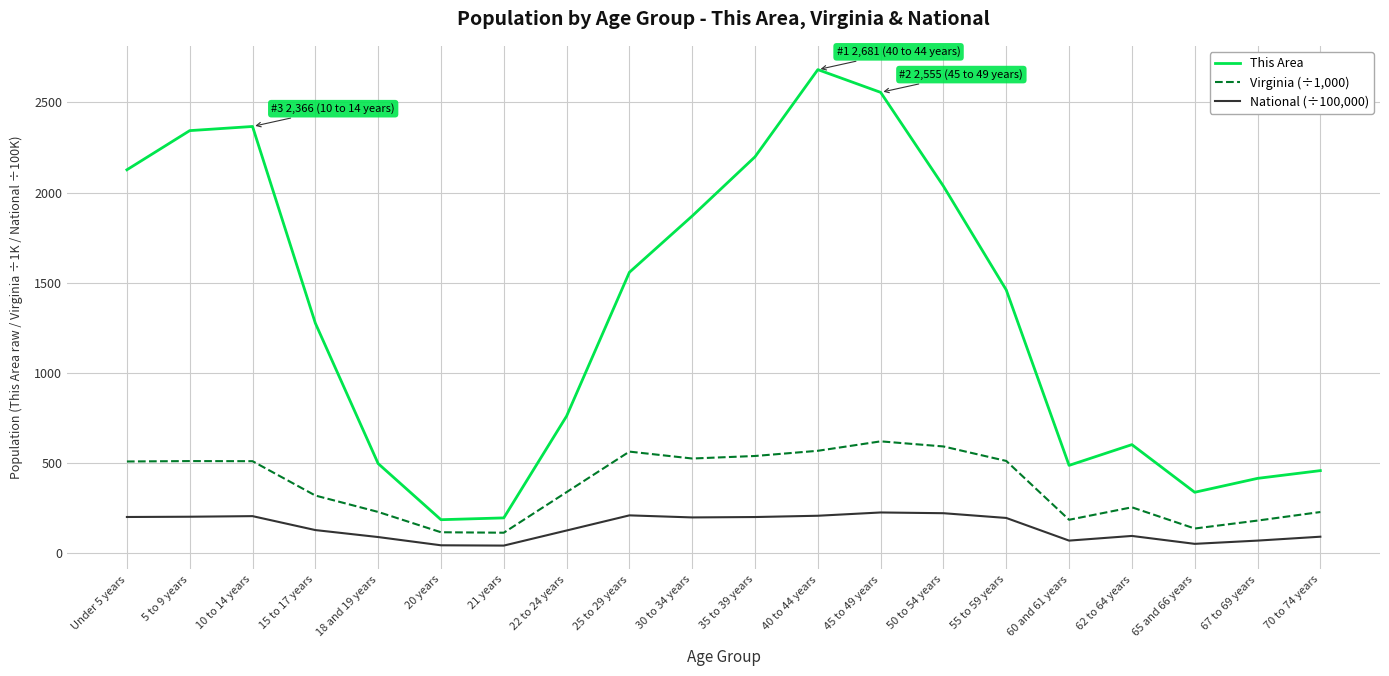

Rank the series by their average value, from lowest to highest.

National (÷100,000), Virginia (÷1,000), This Area